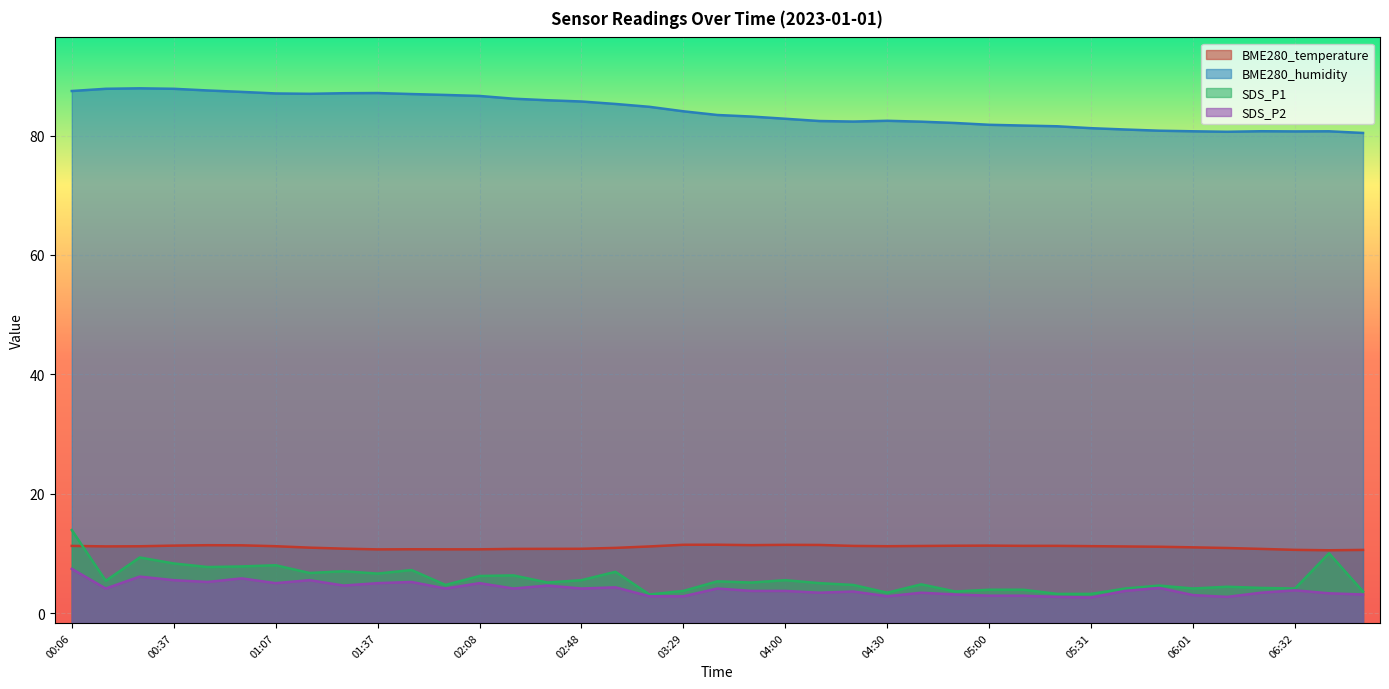

What is the label of the 3rd point from the left?

00:26